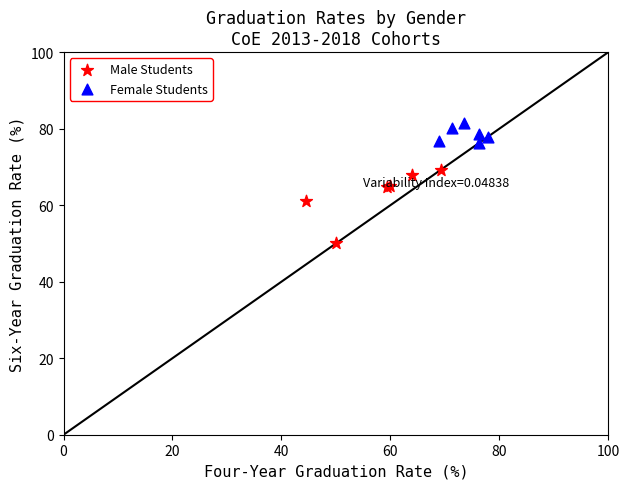

Which series has the largest Y range (max minus min)?

Male Students